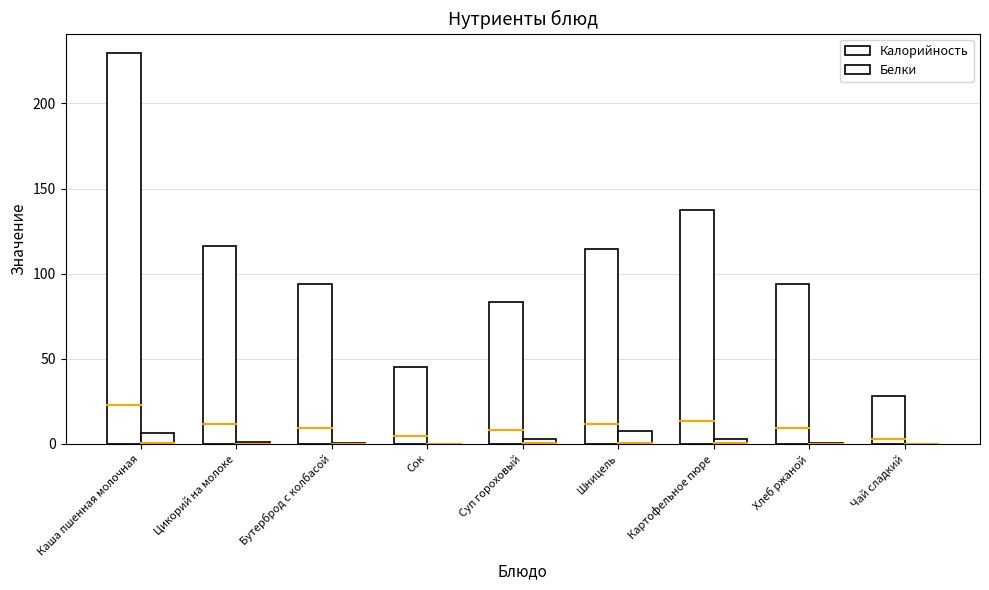

What position from the right is Суп гороховый?

5